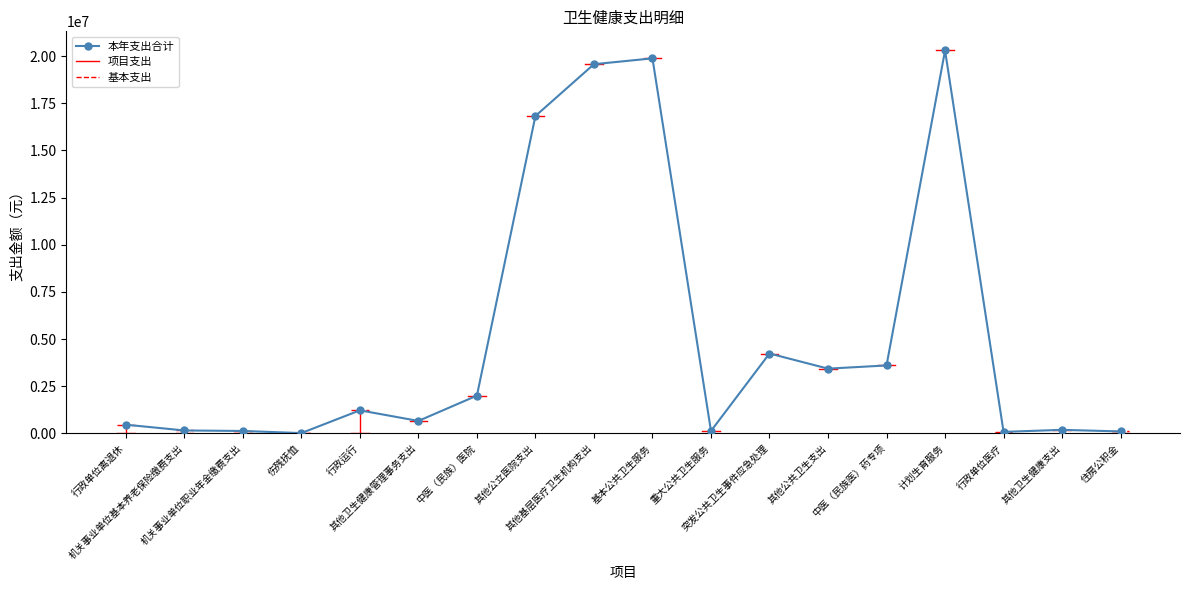

What is the label of the 1st point from the left?

行政单位离退休